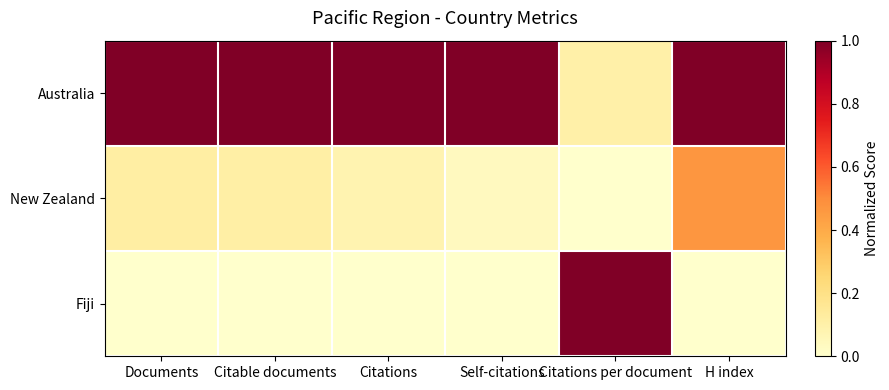

Which label corresponds to the smallest value in the chart?

Citations per document